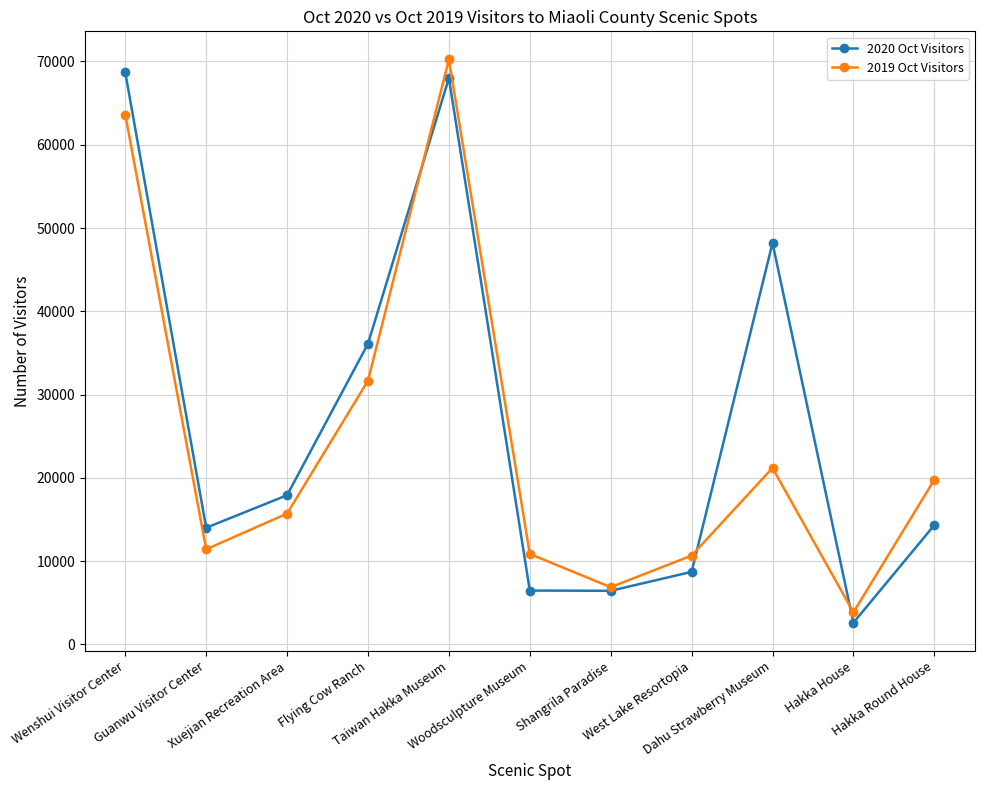

The 2019 Oct Visitors series shows 10661 at West Lake Resortopia. True or false?

True